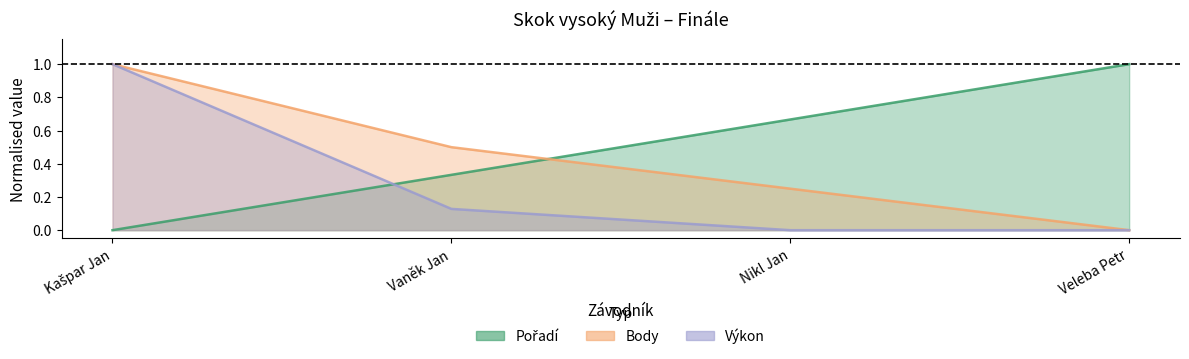

Between Kašpar Jan and Veleba Petr, which is larger?

Veleba Petr